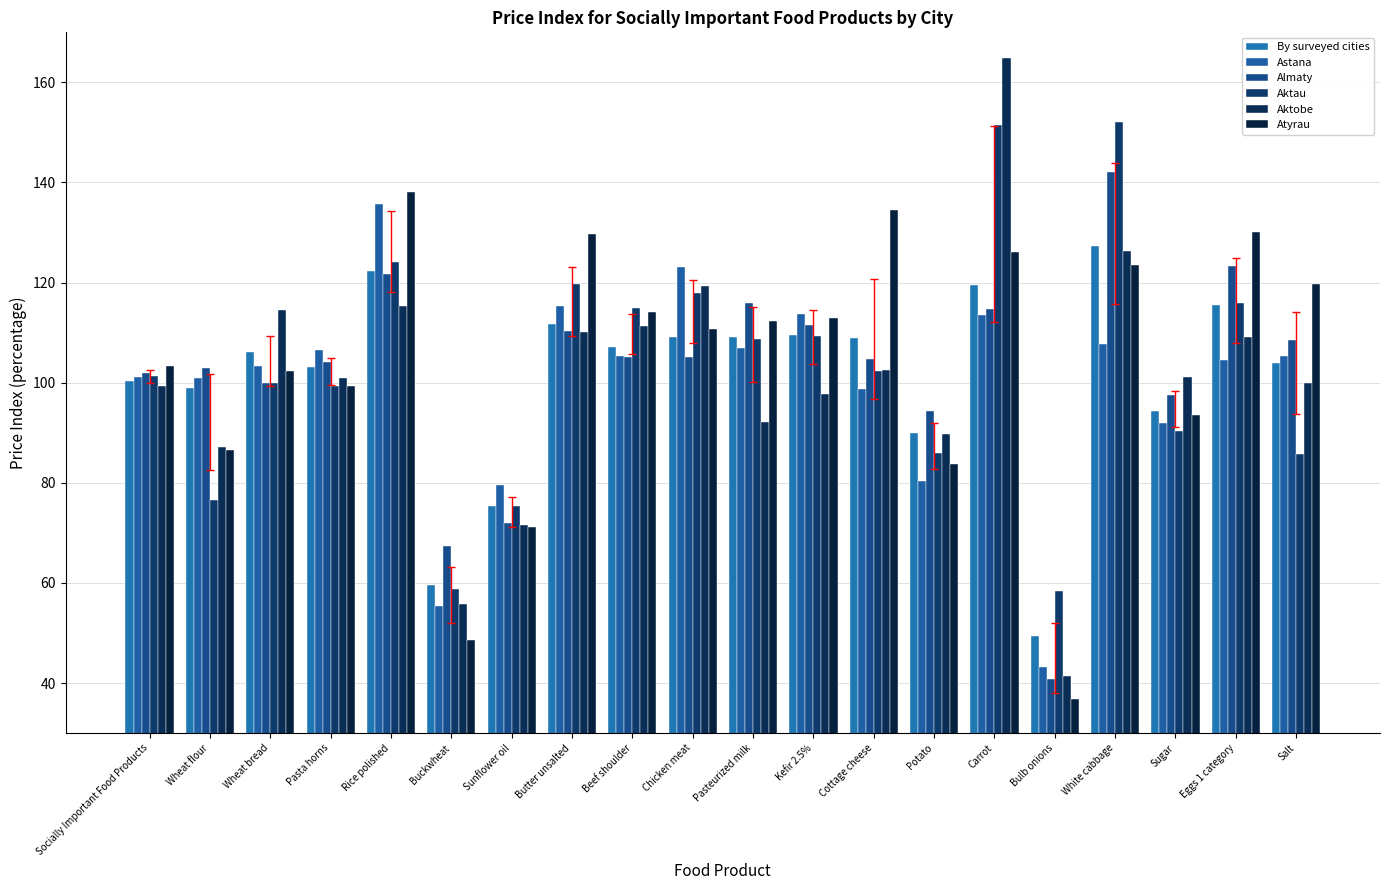

At which category does the chart reach its peak across all series?

Carrot